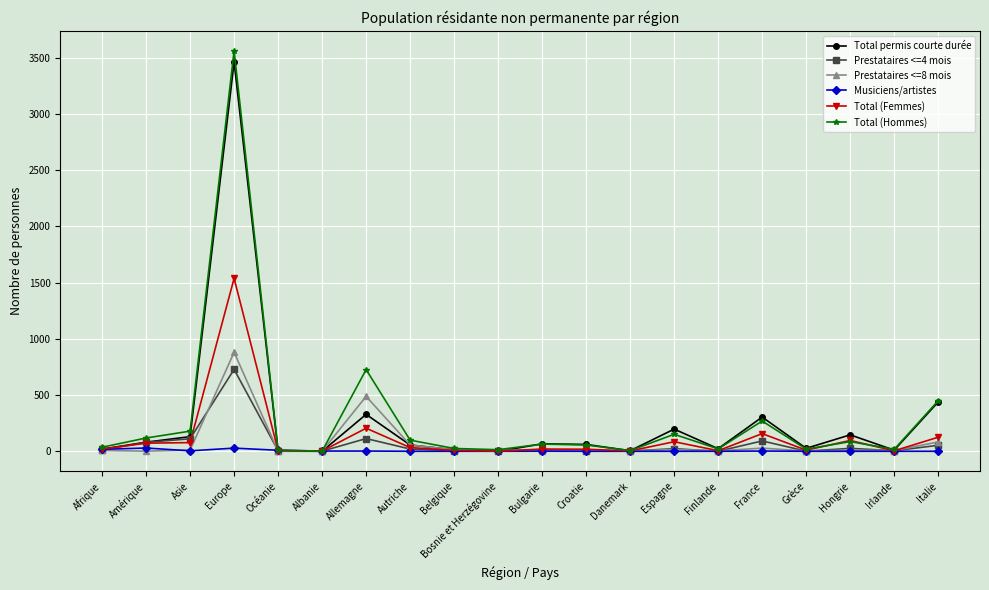

The value of Total (Hommes) at Europe is 6318. True or false?

False